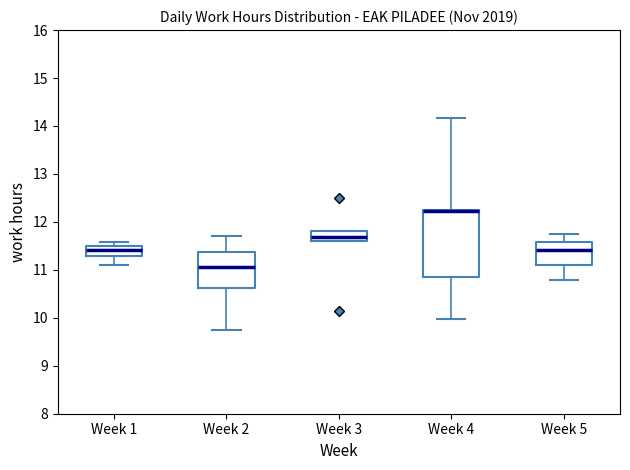

Where does the median line of the box for Week 1 sit on the y-axis? The values are not printed on the chart, so give them approximately, as read against the axis.

11.4